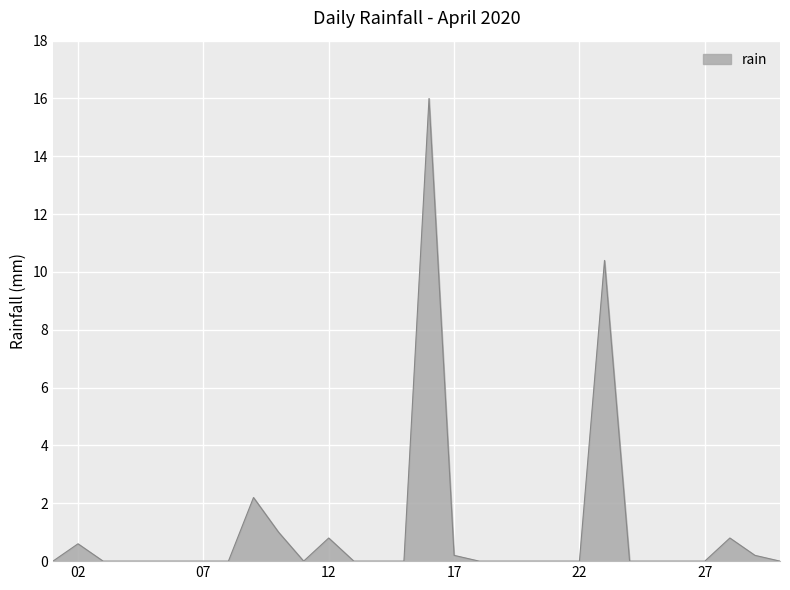

What is the greatest value displayed?

16.0